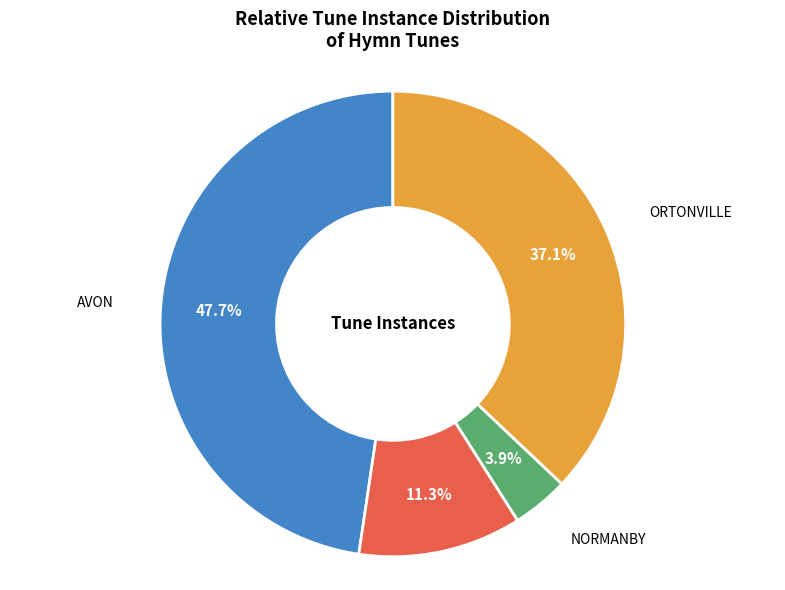

Does any single category account for the majority?

No